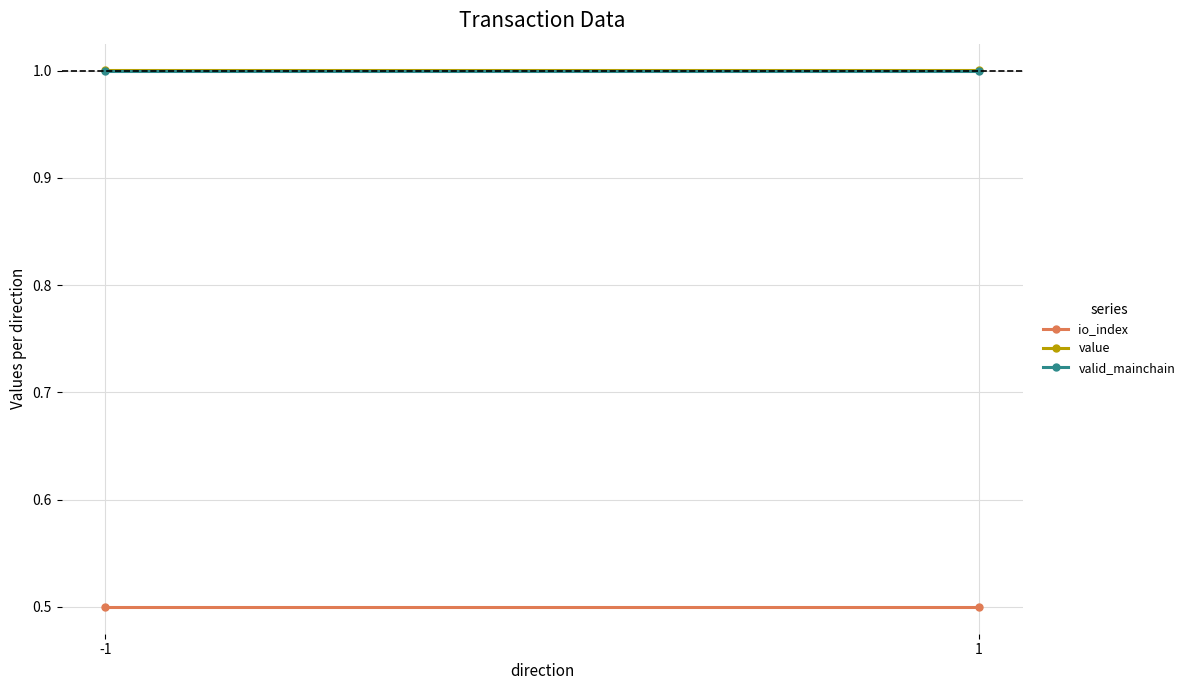

What are all the series names shown in the legend?

io_index, value, valid_mainchain